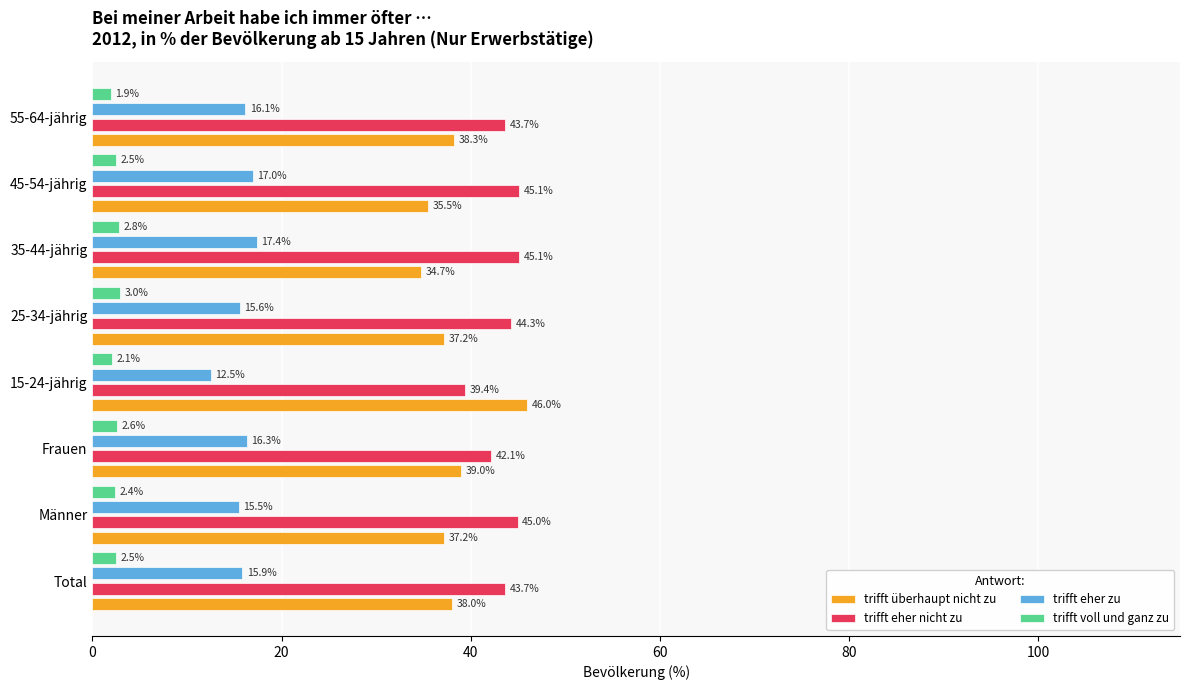

List the labels in order of trifft eher zu value, largest first.

35-44-jährig, 45-54-jährig, Frauen, 55-64-jährig, Total, 25-34-jährig, Männer, 15-24-jährig